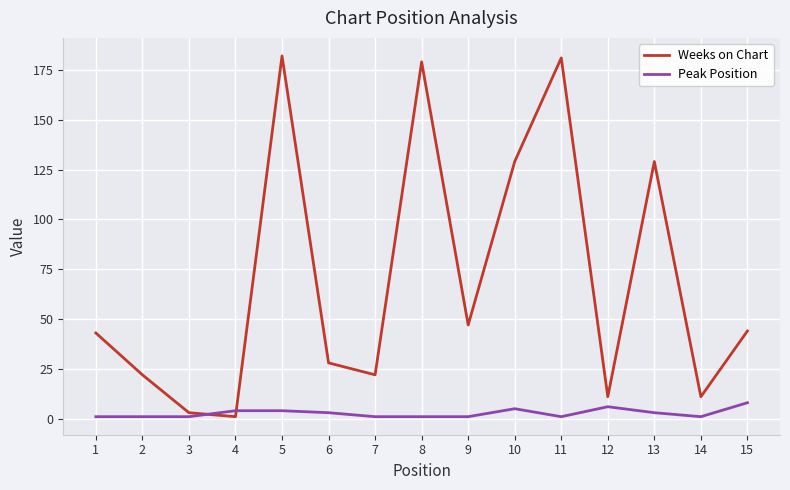

The value of Weeks on Chart at 2 is 22. True or false?

True